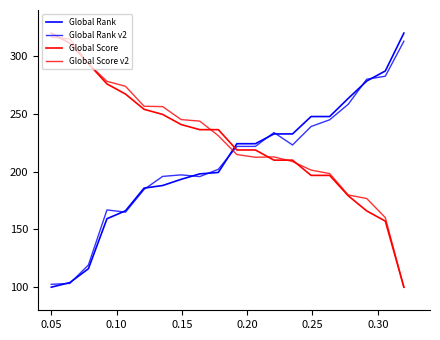

How many lines are shown in the chart?

4